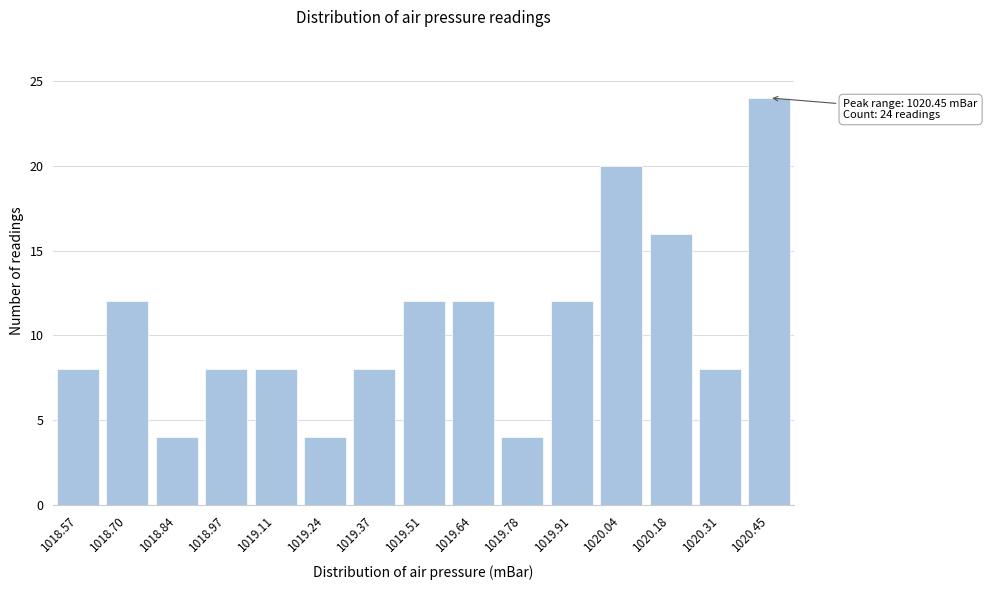

Reading left to right, list all the values displayed in this chart.

1018.57=8	1018.70=12	1018.84=4	1018.97=8	1019.11=8	1019.24=4	1019.37=8	1019.51=12	1019.64=12	1019.78=4	1019.91=12	1020.04=20	1020.18=16	1020.31=8	1020.45=24